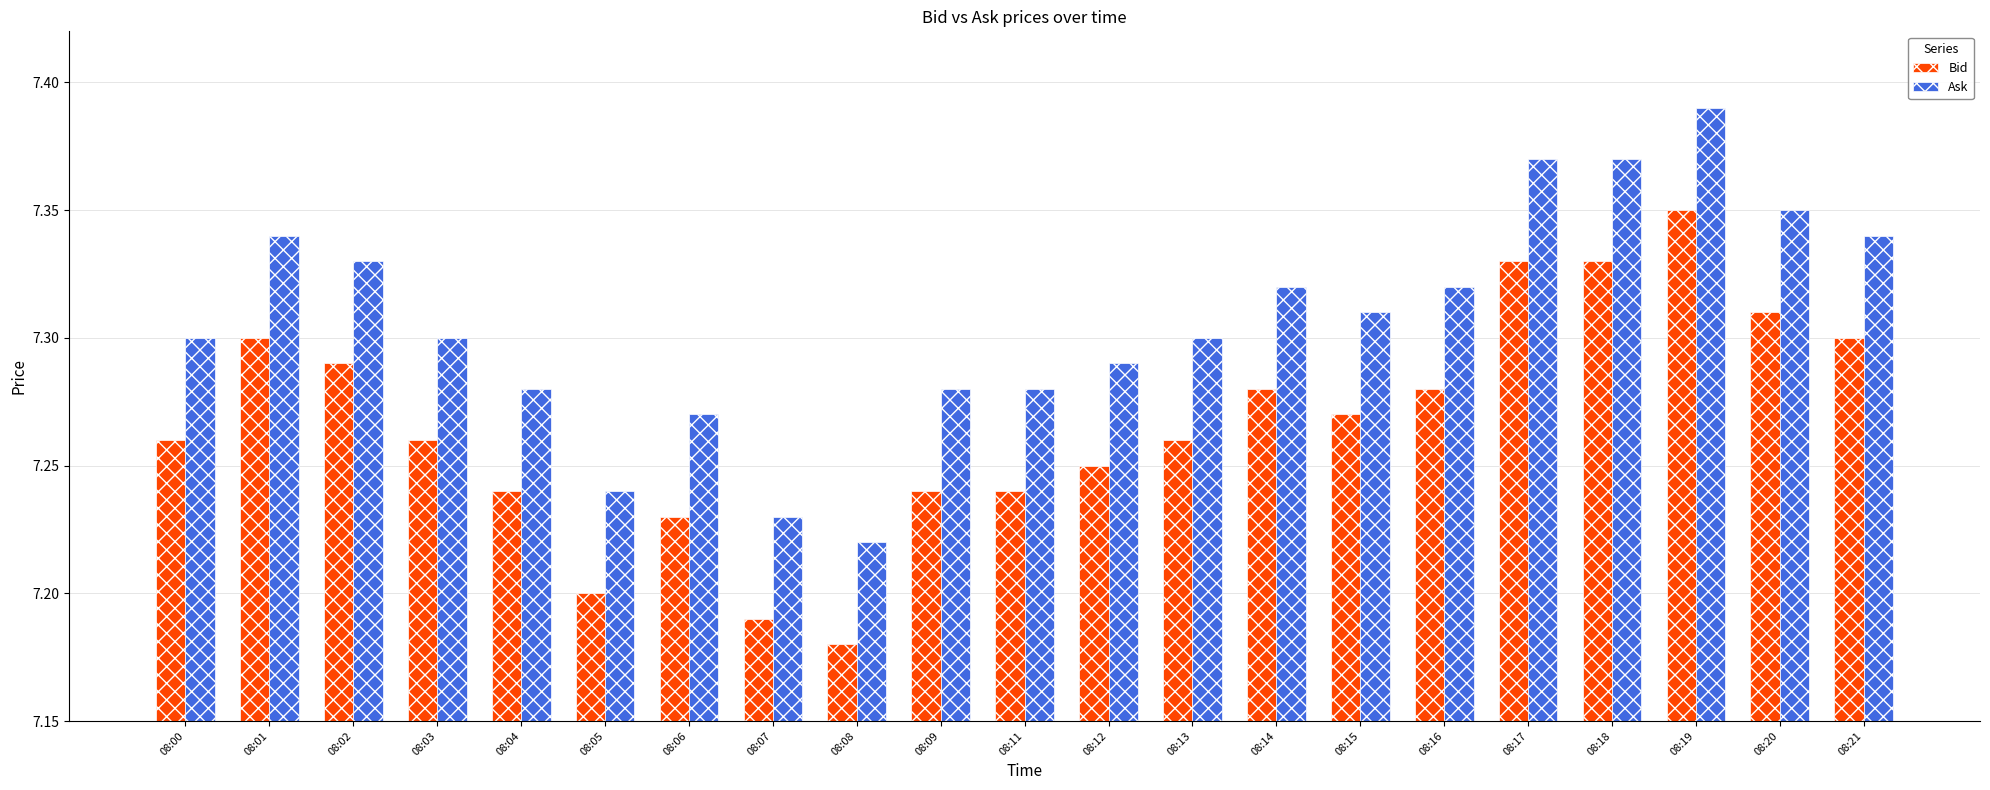

Where is Bid nearest to the value 7?

08:08